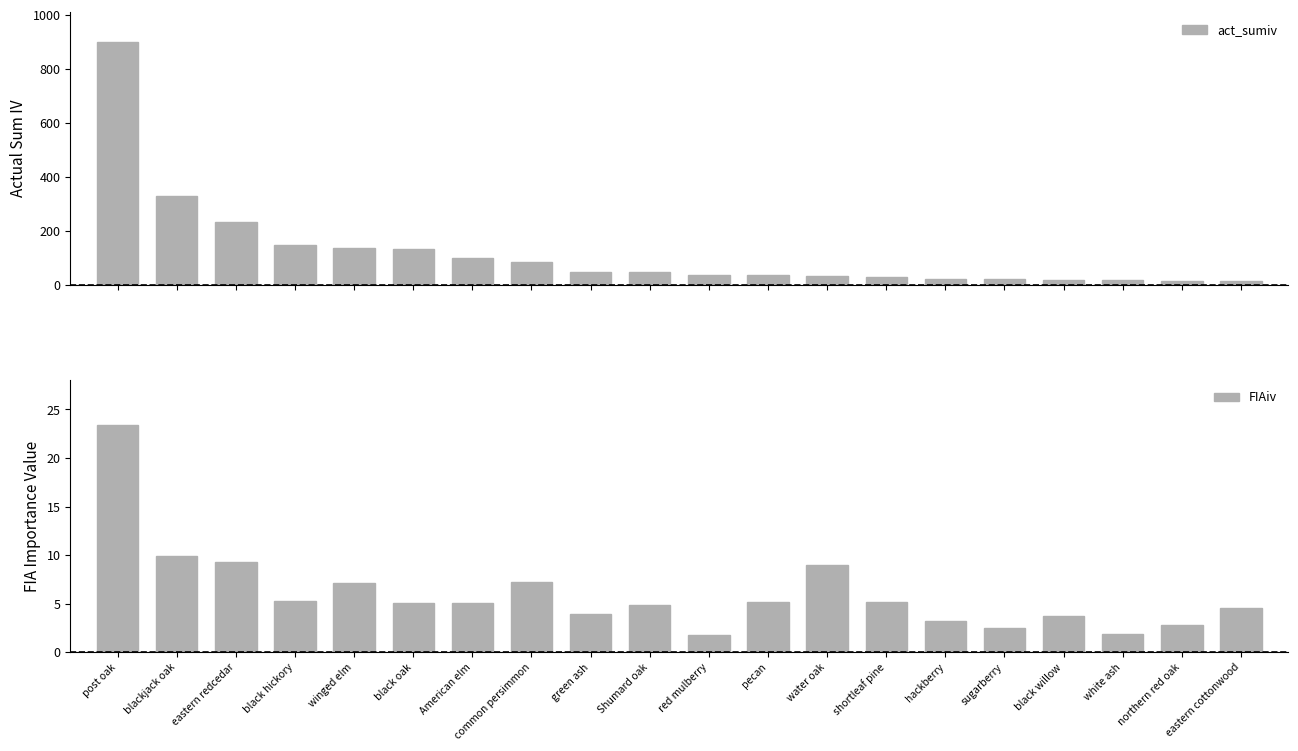

Which category has the highest value in the act_sumiv series?

post oak